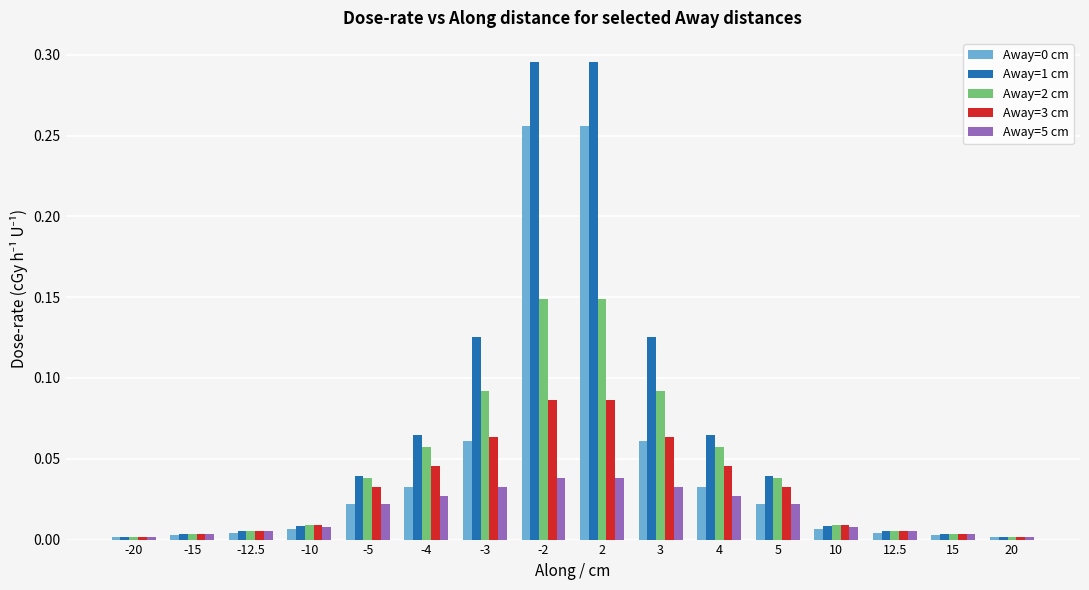

Which series changed the most between -4 and -3?

Away=1 cm